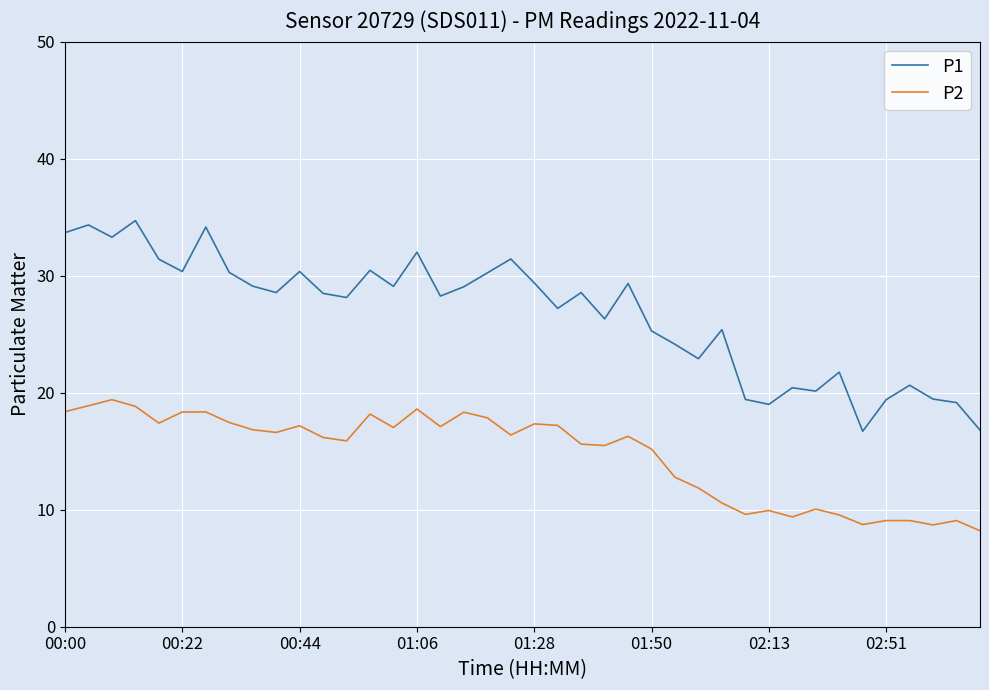

List the series in order of their overall mean, lowest first.

P2, P1